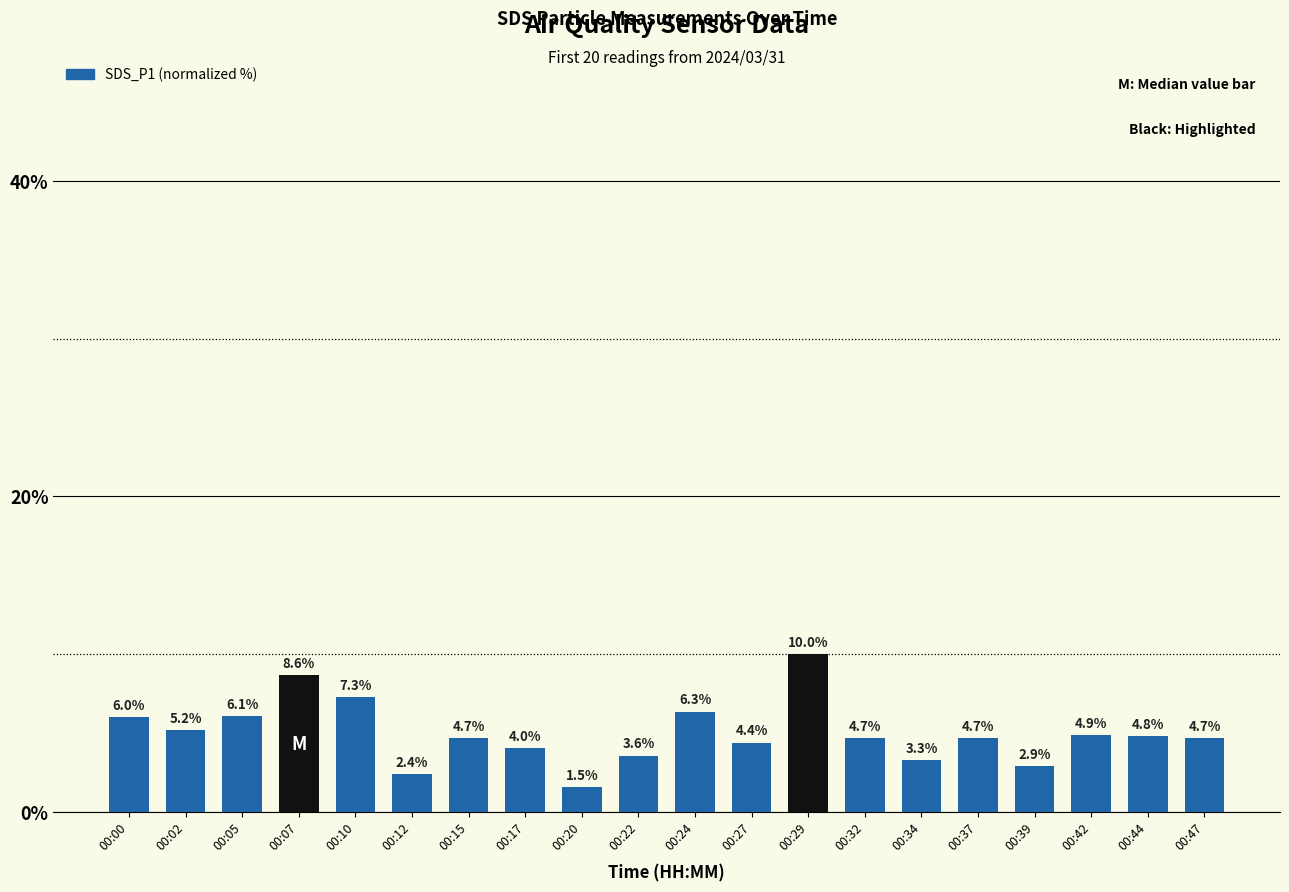

Is it true that the value at 00:17 is 4.0?

True